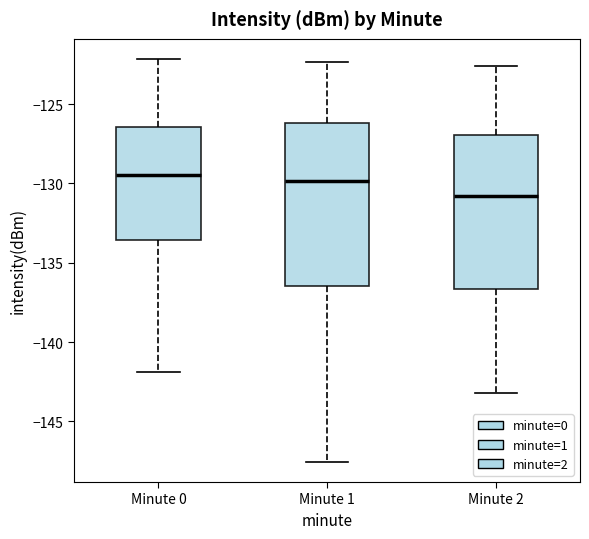

Reading left to right, read every box against the y-axis: the position of its median line, the range the box covers, and the ends of its whiskers. The values are not printed on the chart, so give them approximately, as read against the axis.

Minute 0: median -129.5, box -133.5 to -126.5, whiskers -142.0 to -122.0
Minute 1: median -130.0, box -136.5 to -126.0, whiskers -147.5 to -122.5
Minute 2: median -131.0, box -136.5 to -127.0, whiskers -143.0 to -122.5